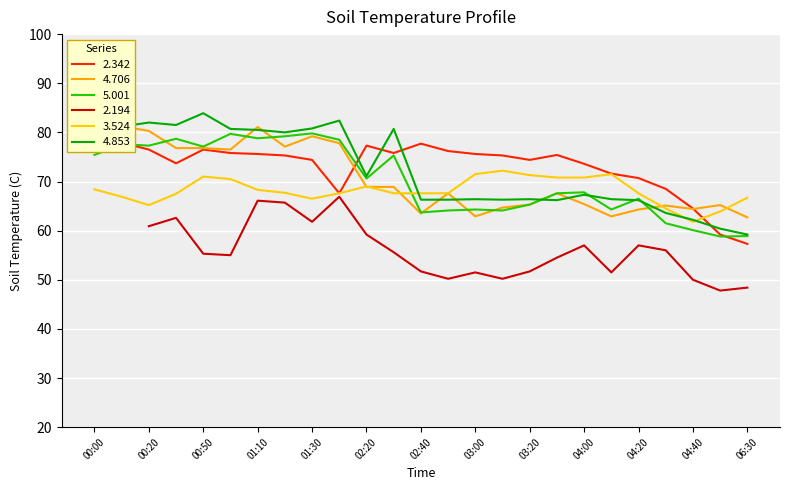

What is the difference between the maximum and minimum values in the 4.706 series?

18.5